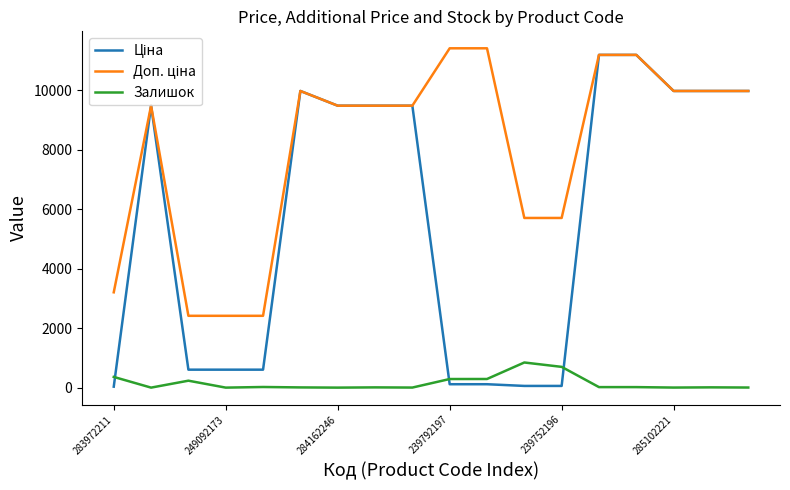

What is the maximum value shown in the chart?

11410.0